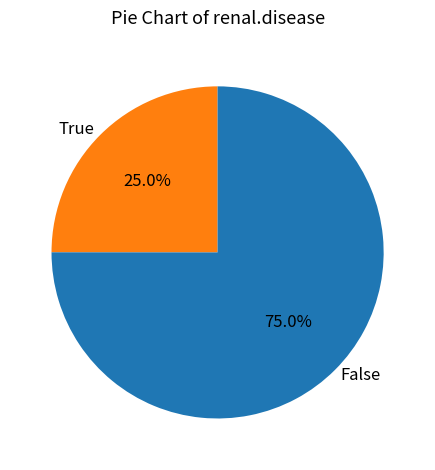

Is there a majority slice in this chart?

Yes